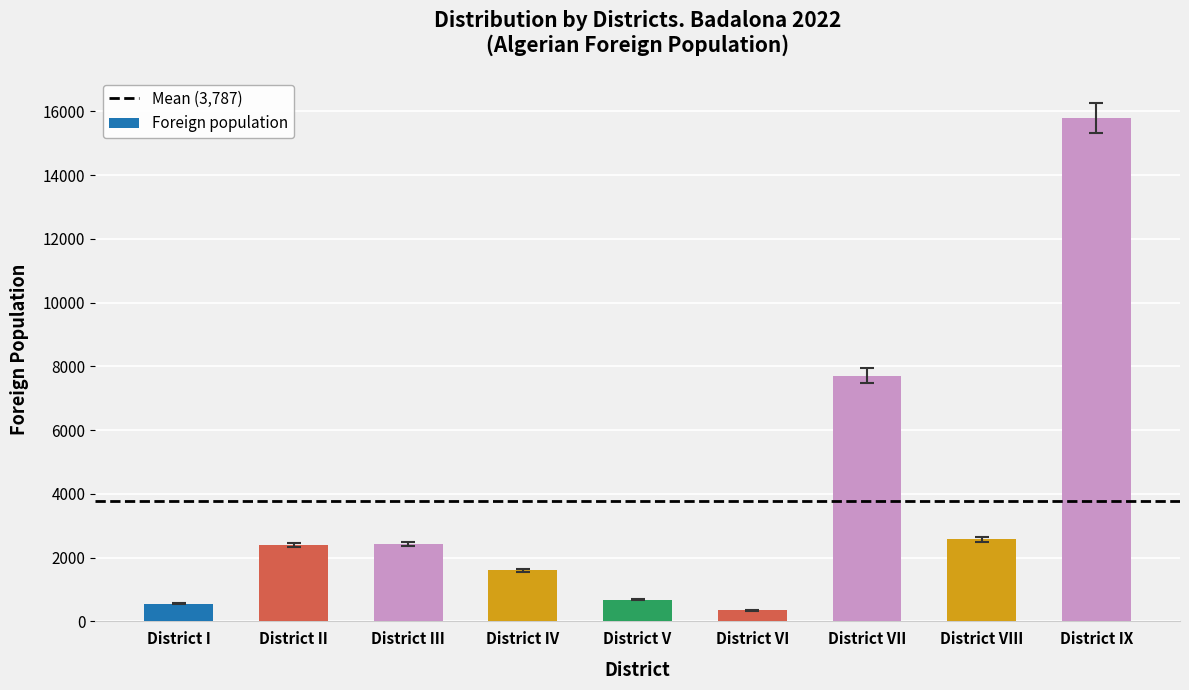

Approximately how many times larger is the value at District I compared to District V?

0.8